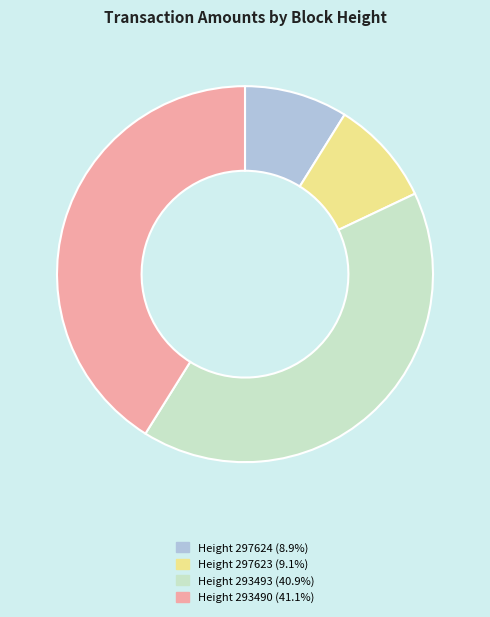

Is there any slice that represents more than half of the pie?

No